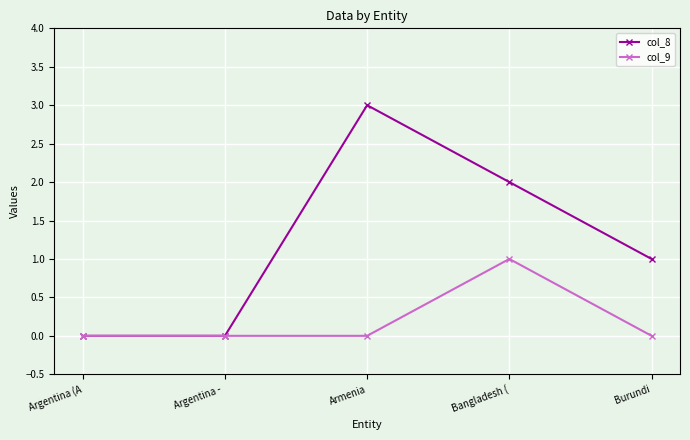

Rank the series by their maximum value, from highest to lowest.

col_8, col_9